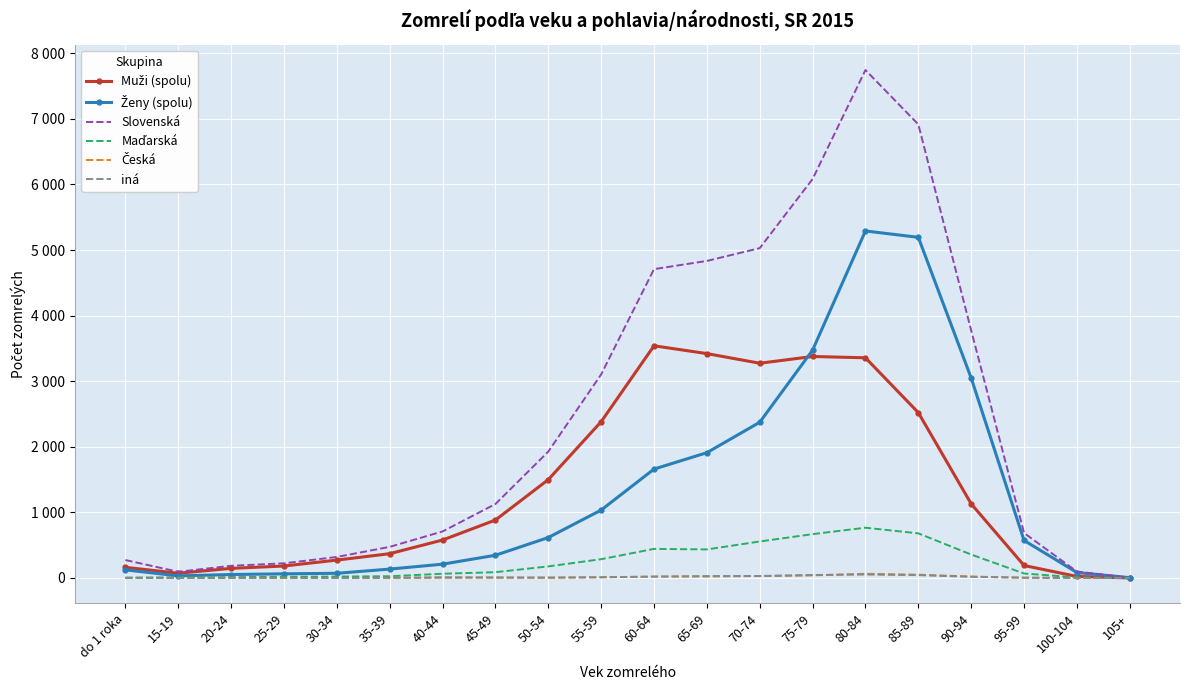

True or false: Česká and iná cross at least once.

True